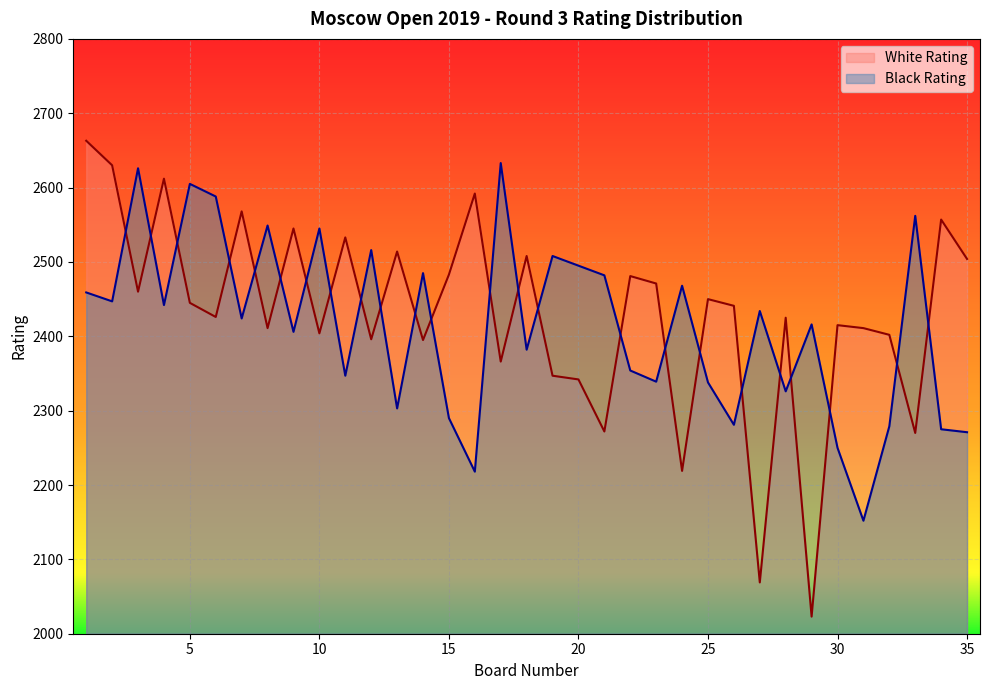

What is the difference between the second highest and minimum values in the White Rating series?

607